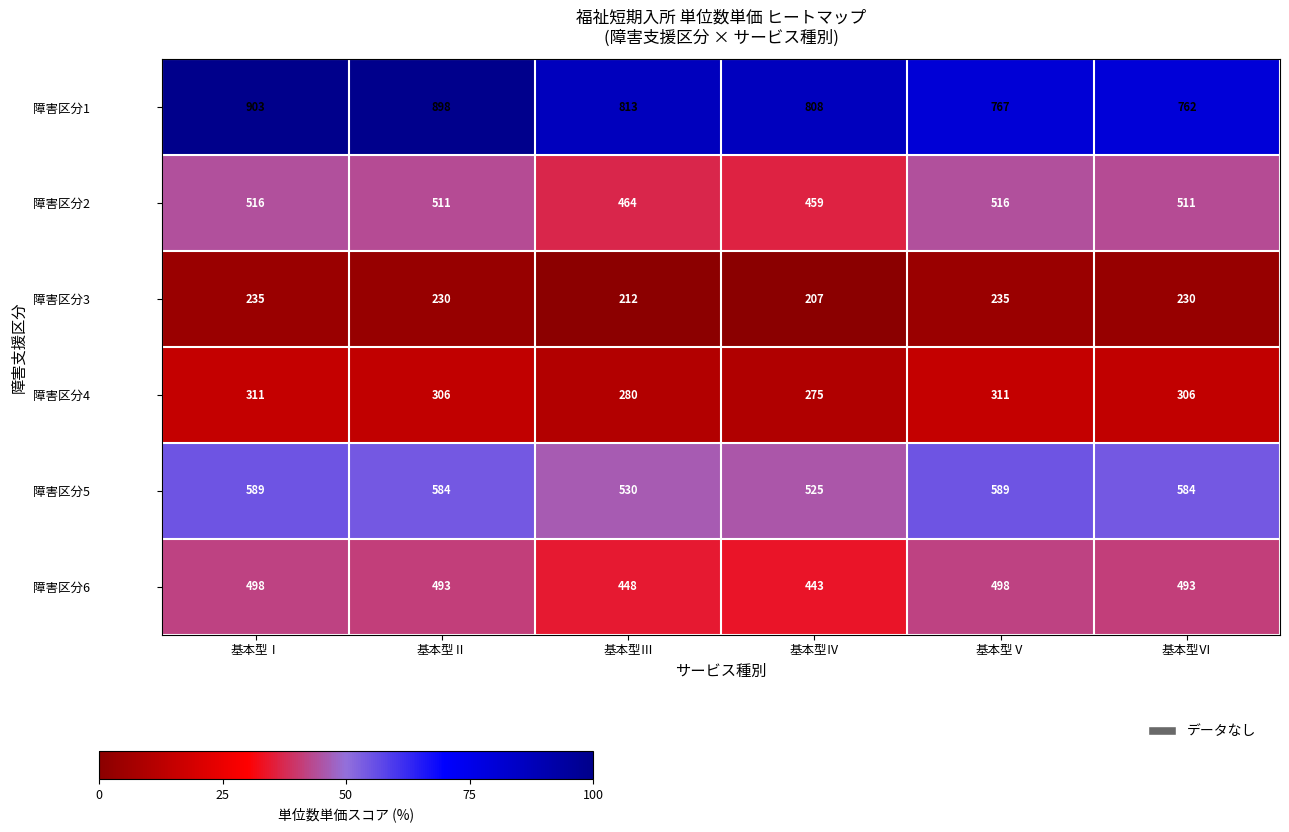

Where does the 障害区分3 series first go above 230?

基本型Ⅰ